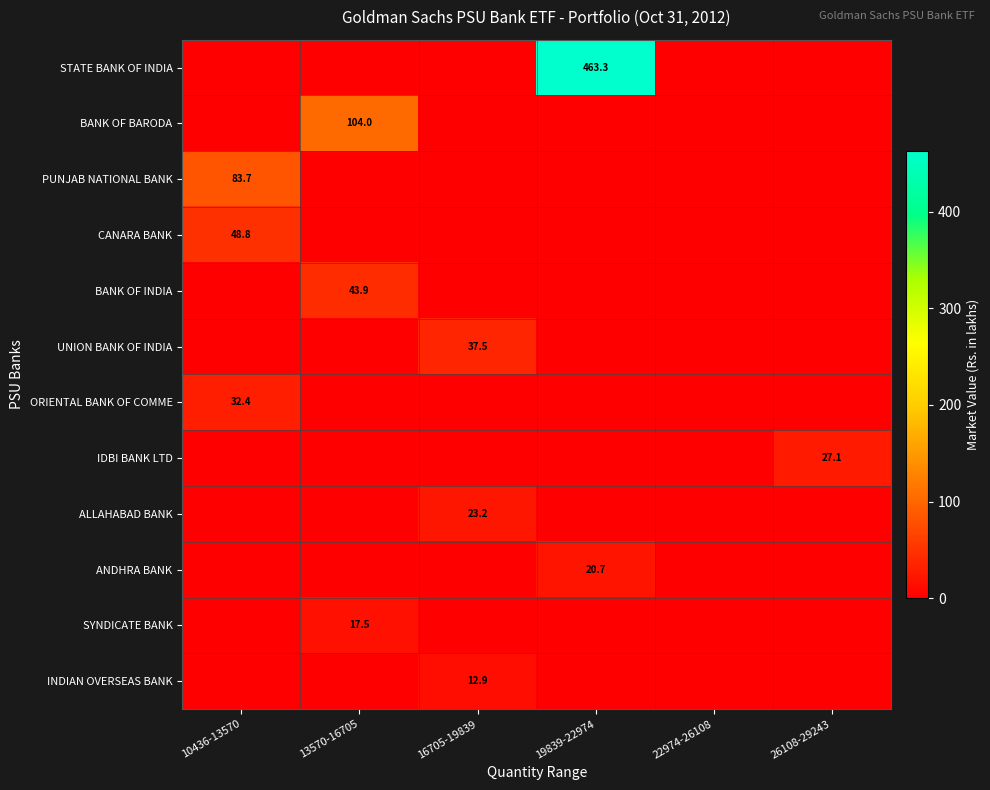

At 13570-16705, list the series in order from smallest to largest.

STATE BANK OF INDIA, PUNJAB NATIONAL BANK, CANARA BANK, UNION BANK OF INDIA, ORIENTAL BANK OF COMME, IDBI BANK LTD, ALLAHABAD BANK, ANDHRA BANK, INDIAN OVERSEAS BANK, SYNDICATE BANK, BANK OF INDIA, BANK OF BARODA